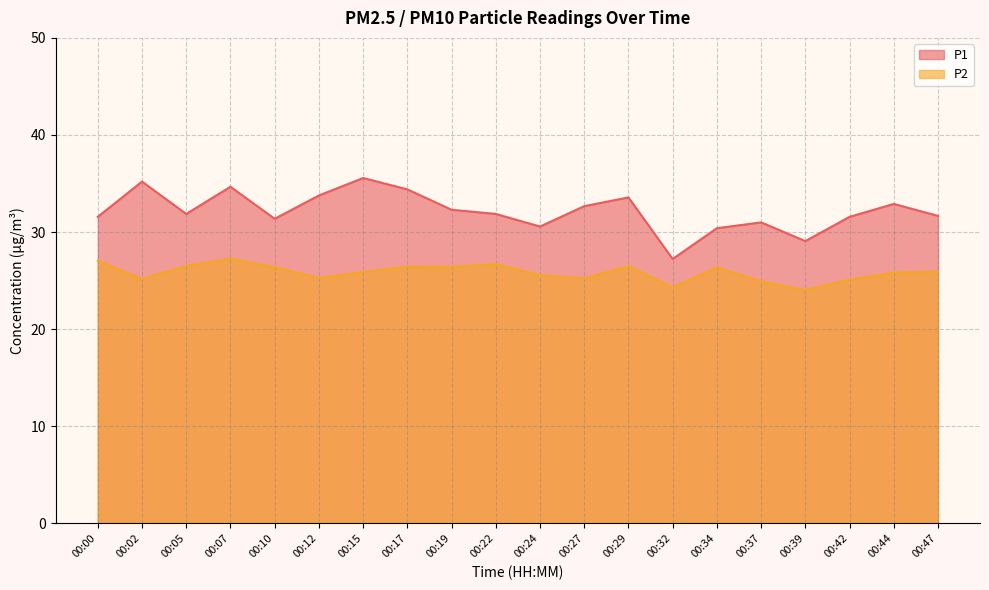

Which series has the widest spread of values?

P1